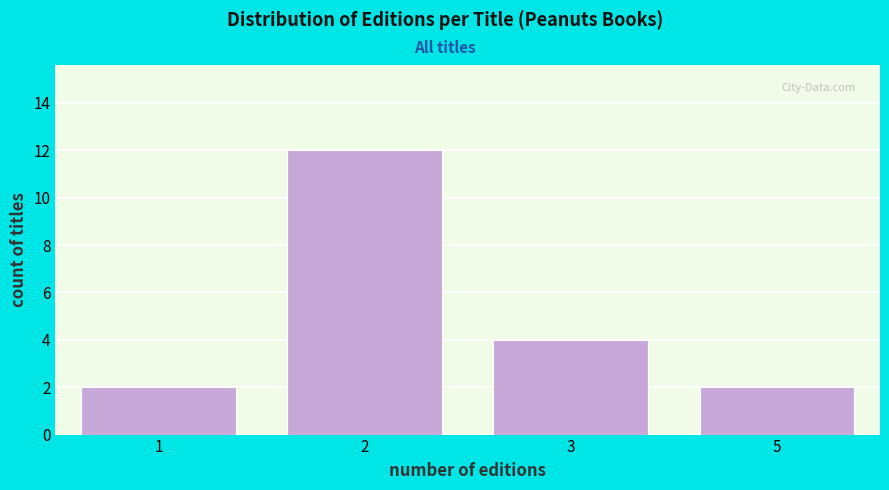

Reading right to left, list all the values displayed in this chart.

5=2	3=4	2=12	1=2